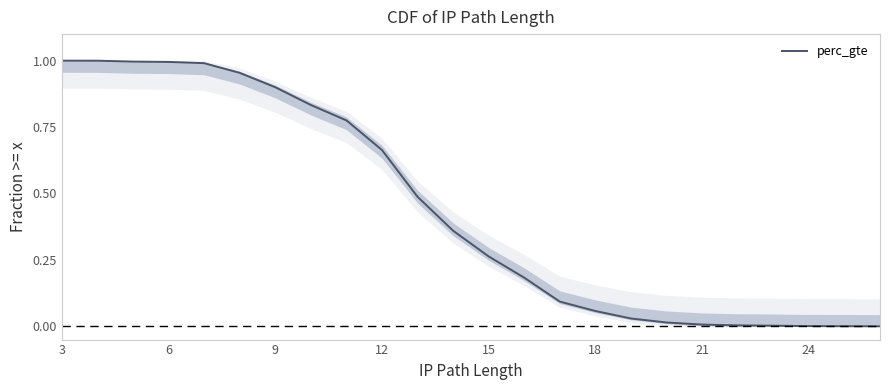

What is the difference between the maximum and second lowest values?

1.0